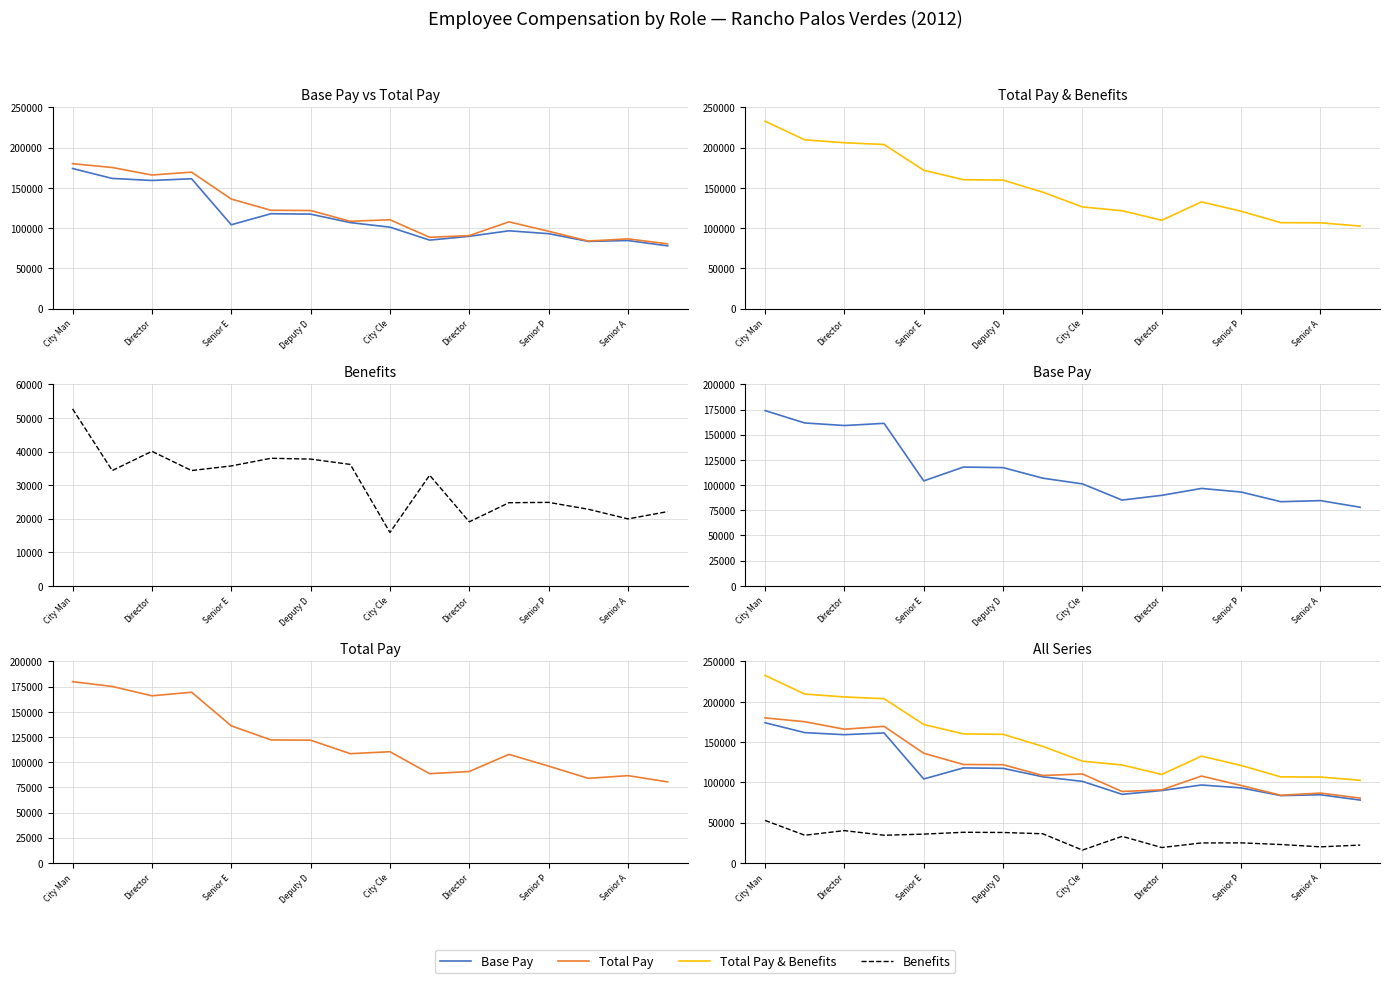

What is the sum of the Total Pay & Benefits values at Director and 15?

262654.0